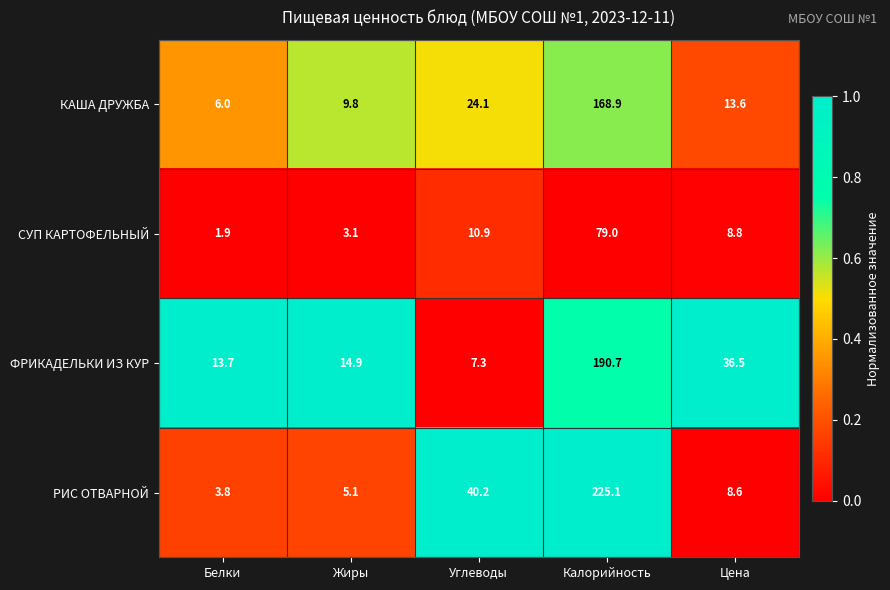

At which category is the sum across all series the highest?

Калорийность